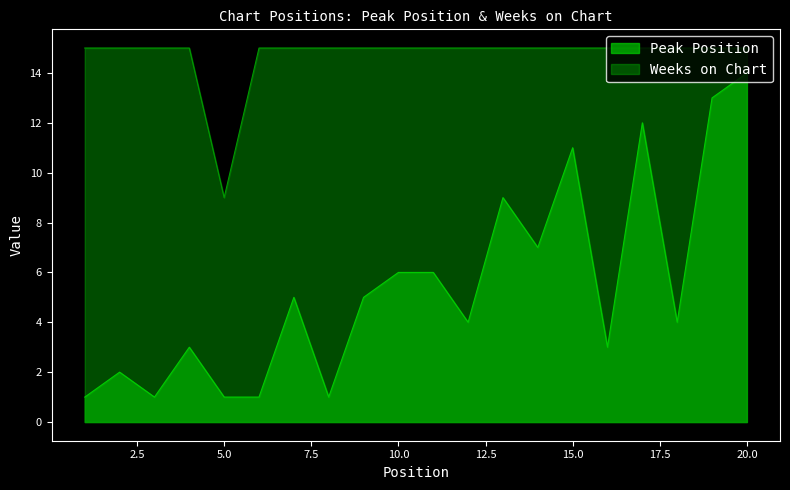

At how many categories does at least one series exceed 10?

19